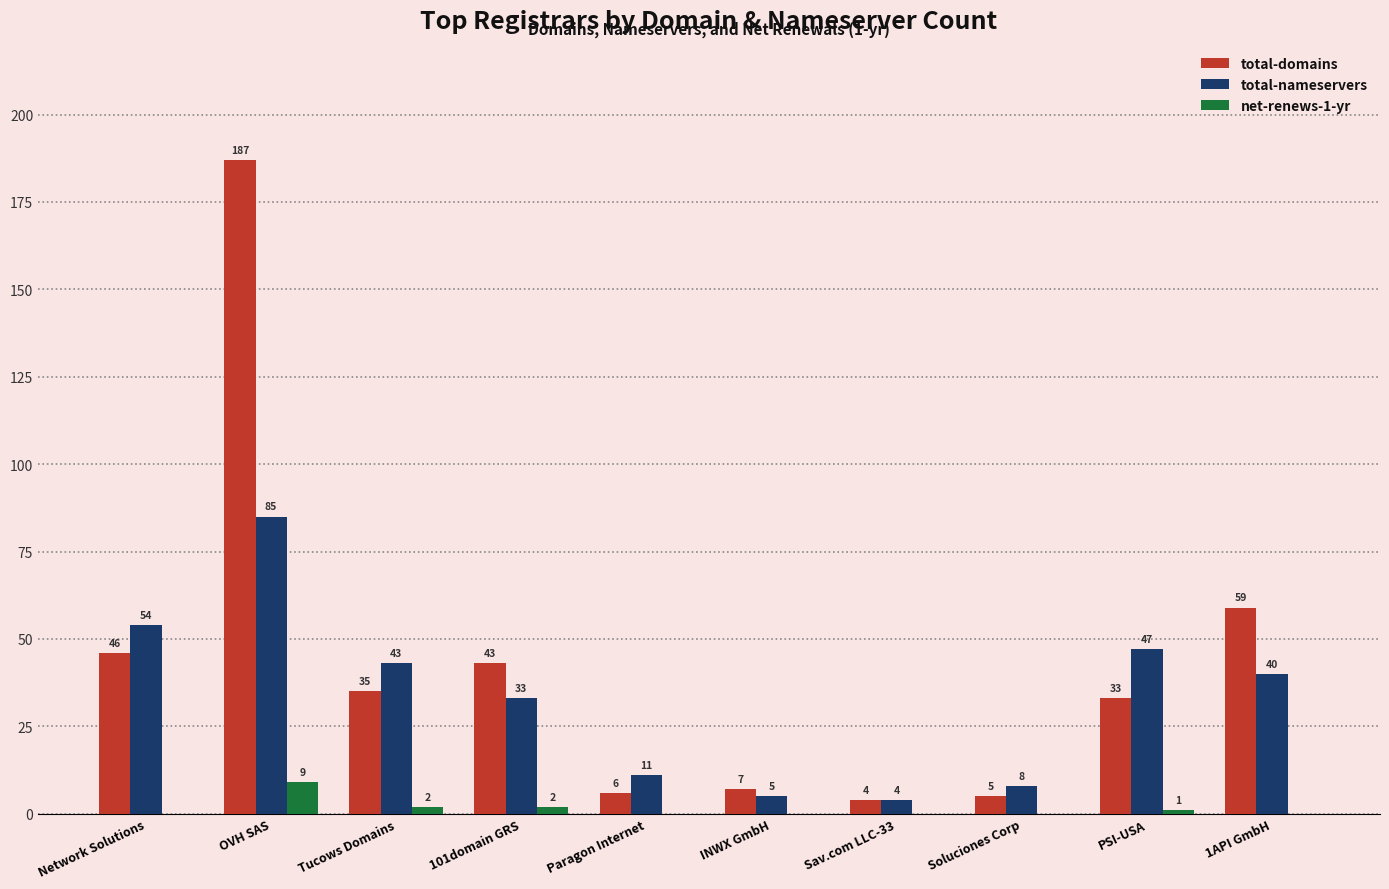

What are all the series names shown in the legend?

total-domains, total-nameservers, net-renews-1-yr